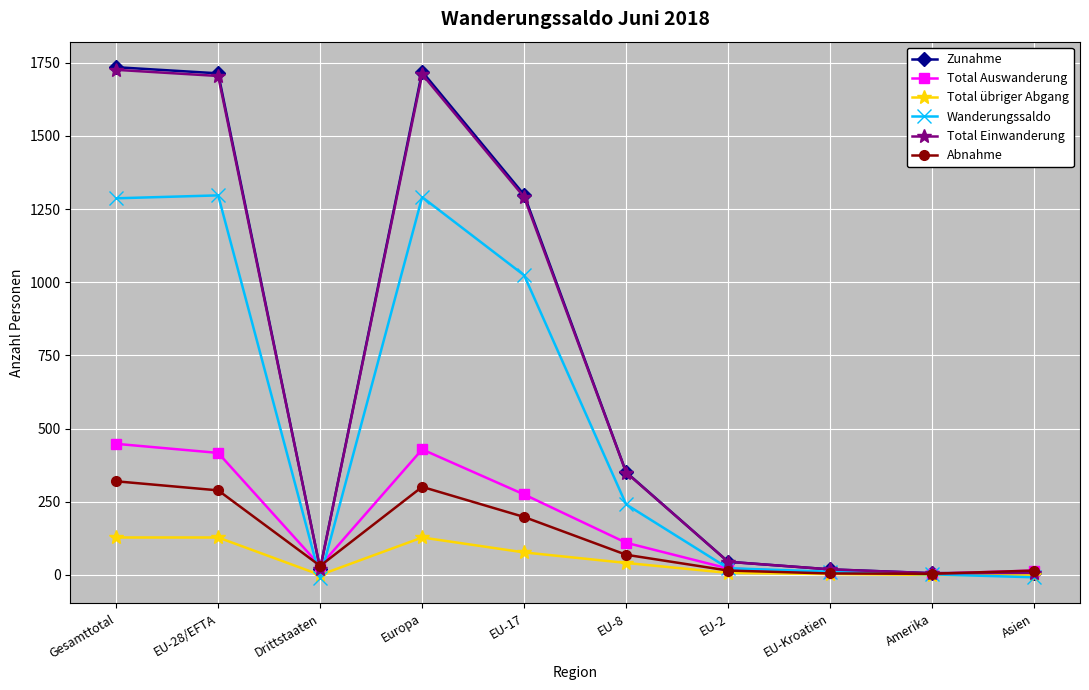

At which category does Wanderungssaldo reach its first local valley?

Drittstaaten